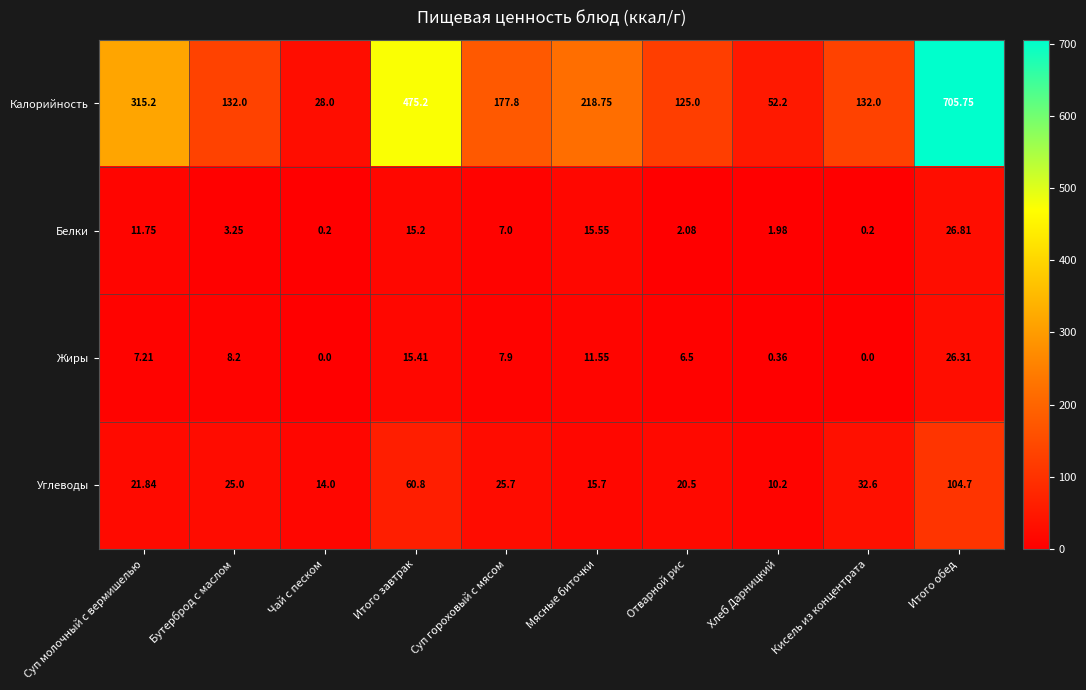

At which label does Калорийность reach its peak?

Итого обед